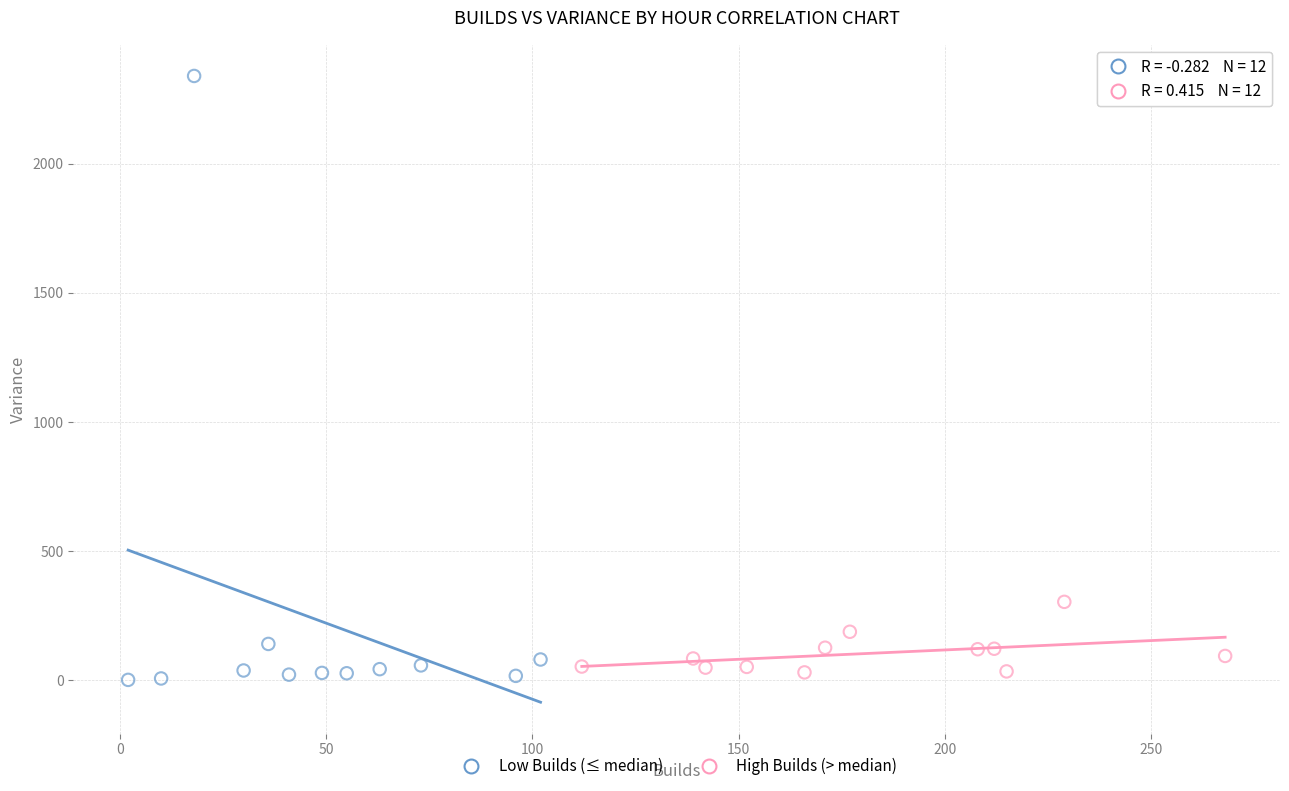

What are all the series names shown in the legend?

Low Builds (≤ median), High Builds (> median)